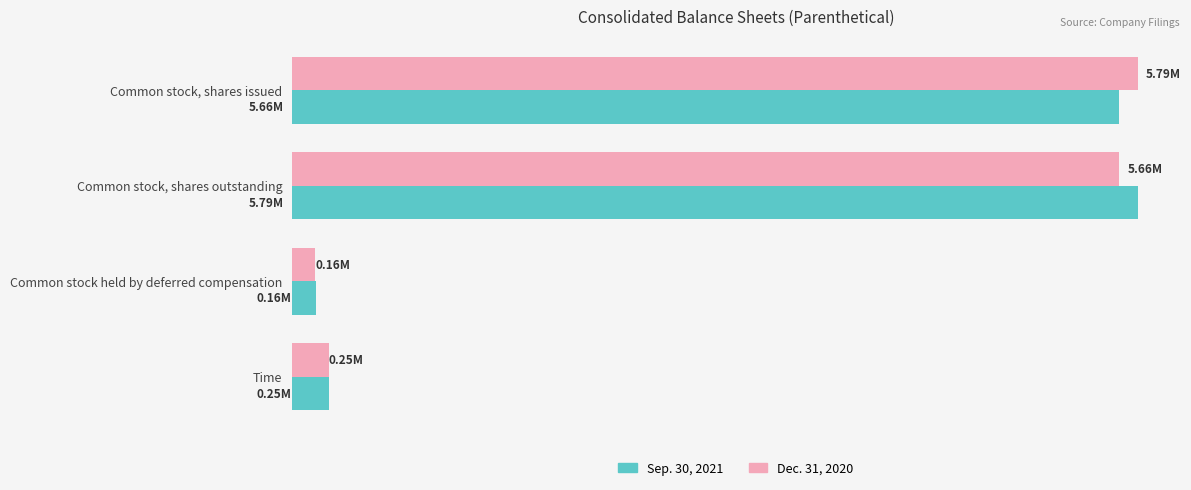

What are all the series names shown in the legend?

Sep. 30, 2021, Dec. 31, 2020